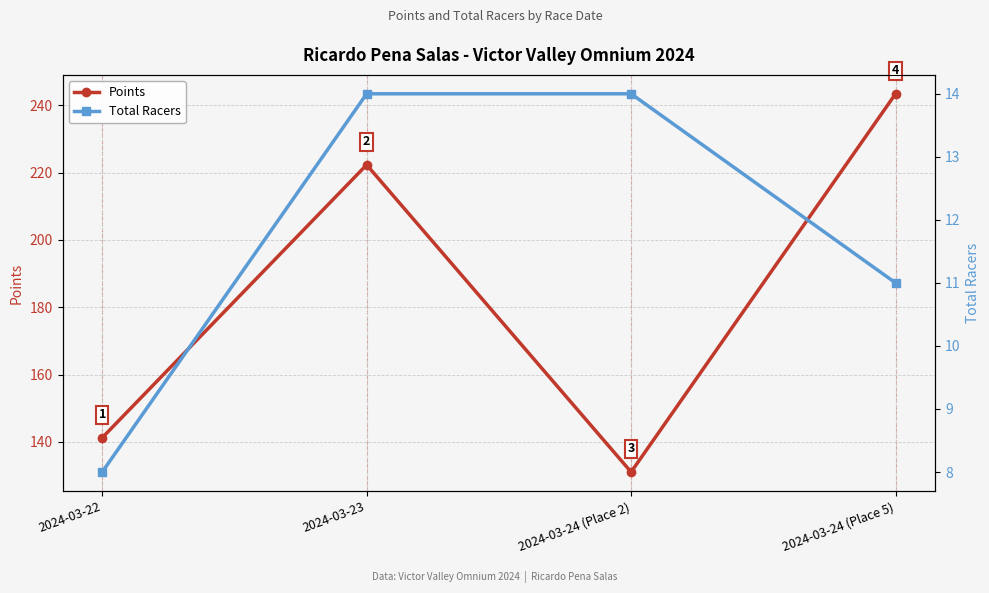

Reading left to right, what are all the values shown in this chart?

Points: 2024-03-22=141.2	2024-03-23=222.3	2024-03-24 (Place 2)=131.1	2024-03-24 (Place 5)=243.4
Total Racers: 2024-03-22=8.0	2024-03-23=14.0	2024-03-24 (Place 2)=14.0	2024-03-24 (Place 5)=11.0